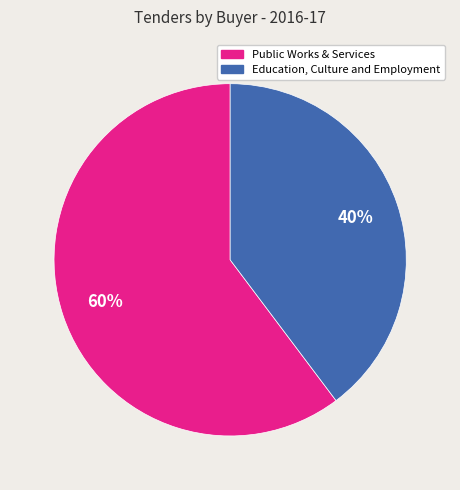

How many slices are in this pie chart?

2